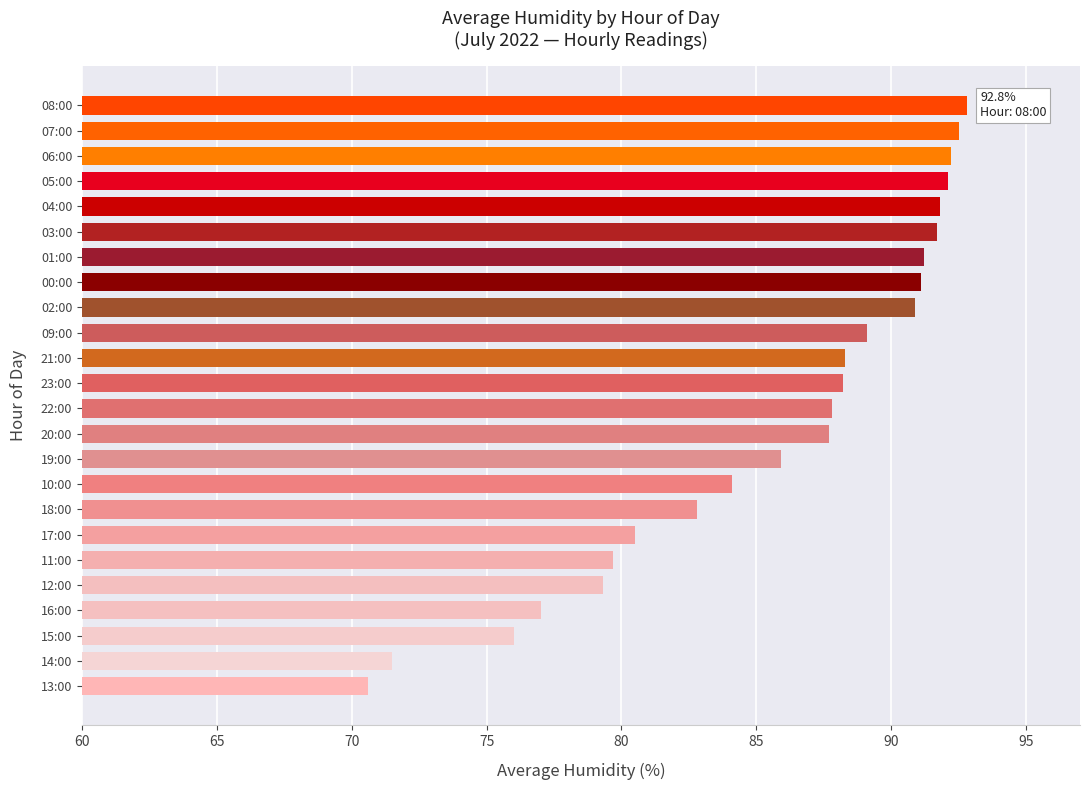

What is the change in value from 14:00 to 05:00?

+20.6